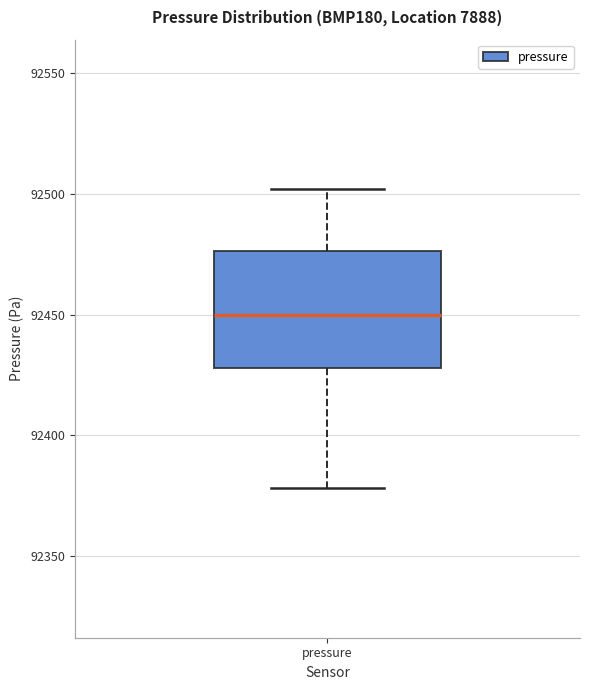

Where does the median line of the box for pressure sit on the y-axis? The values are not printed on the chart, so give them approximately, as read against the axis.

92450